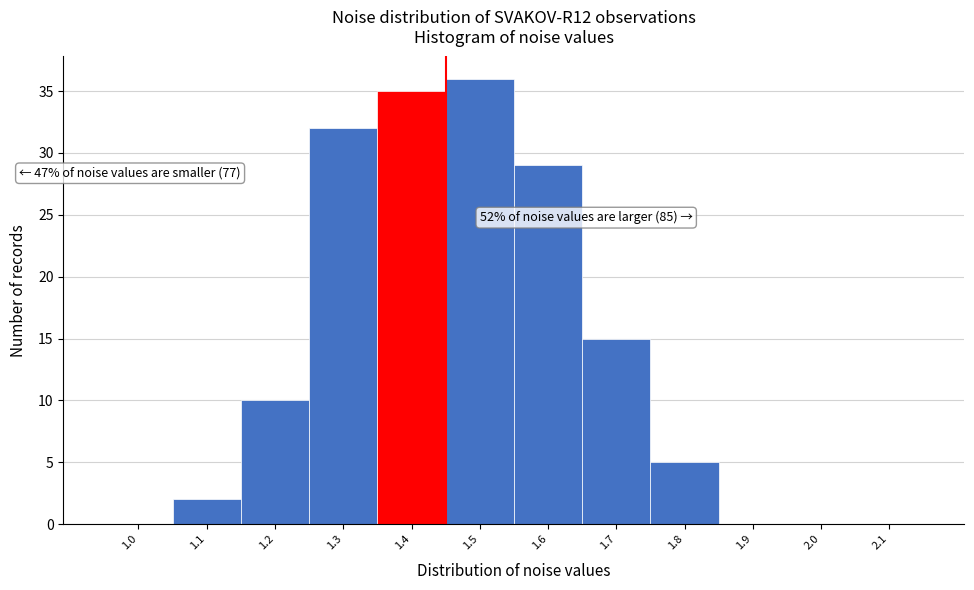

Reading right to left, transcribe all the data shown in this chart.

2.1=0	2.0=0	1.9=0	1.8=5	1.7=15	1.6=29	1.5=36	1.4=35	1.3=32	1.2=10	1.1=2	1.0=0